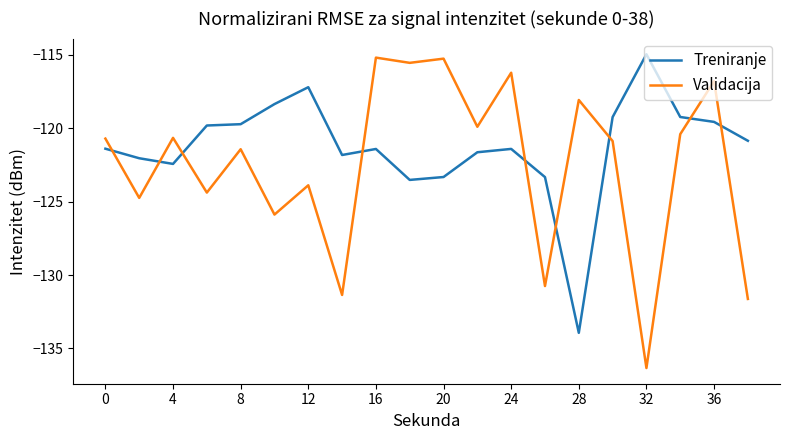

List the series in order of their peak value, lowest first.

Validacija, Treniranje